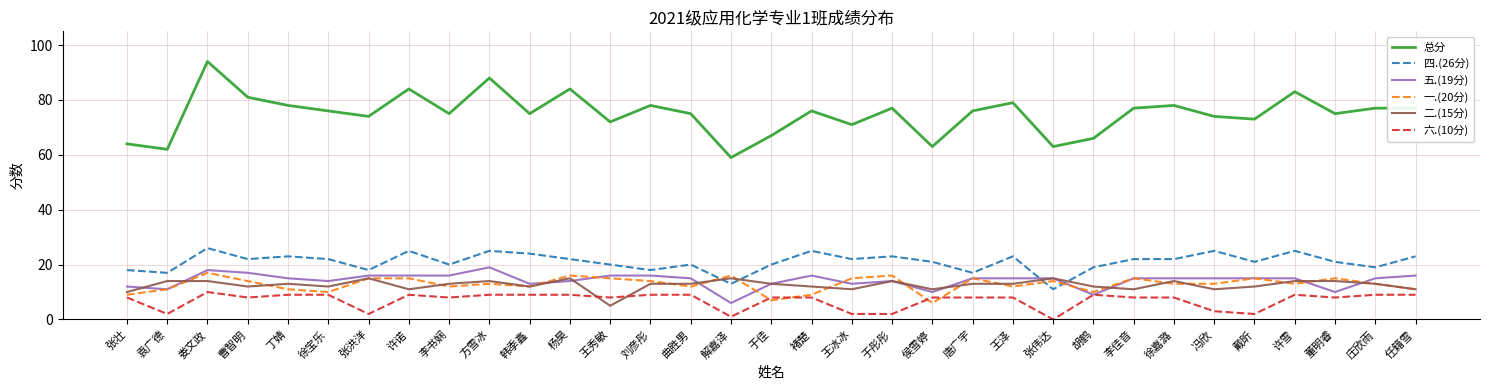

Where is the first local maximum for 四.(26分)?

娄文政